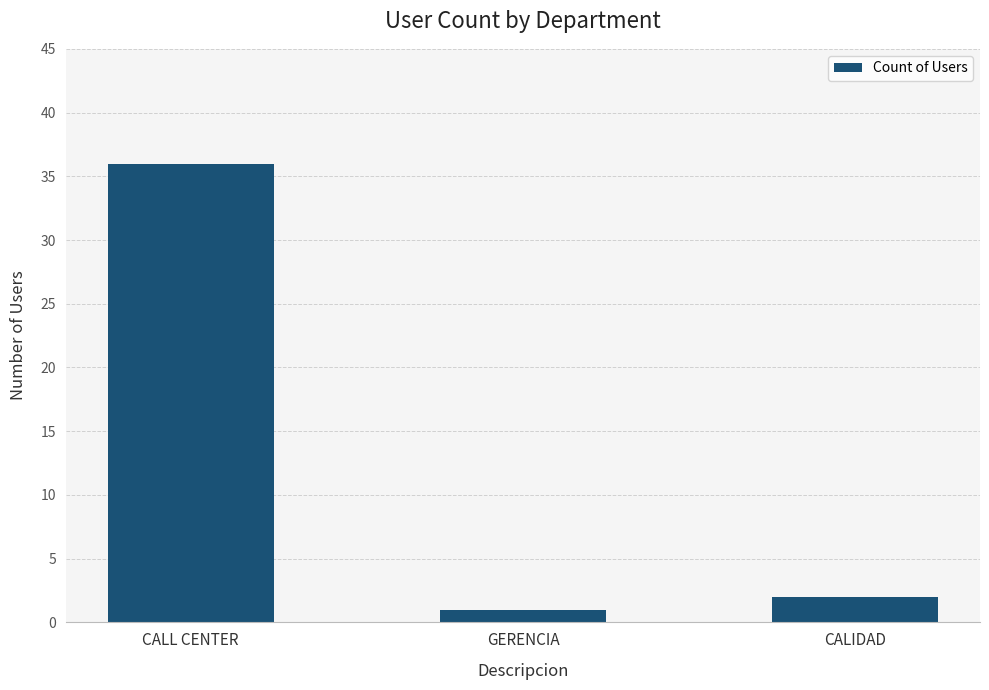

What is the average value?

13